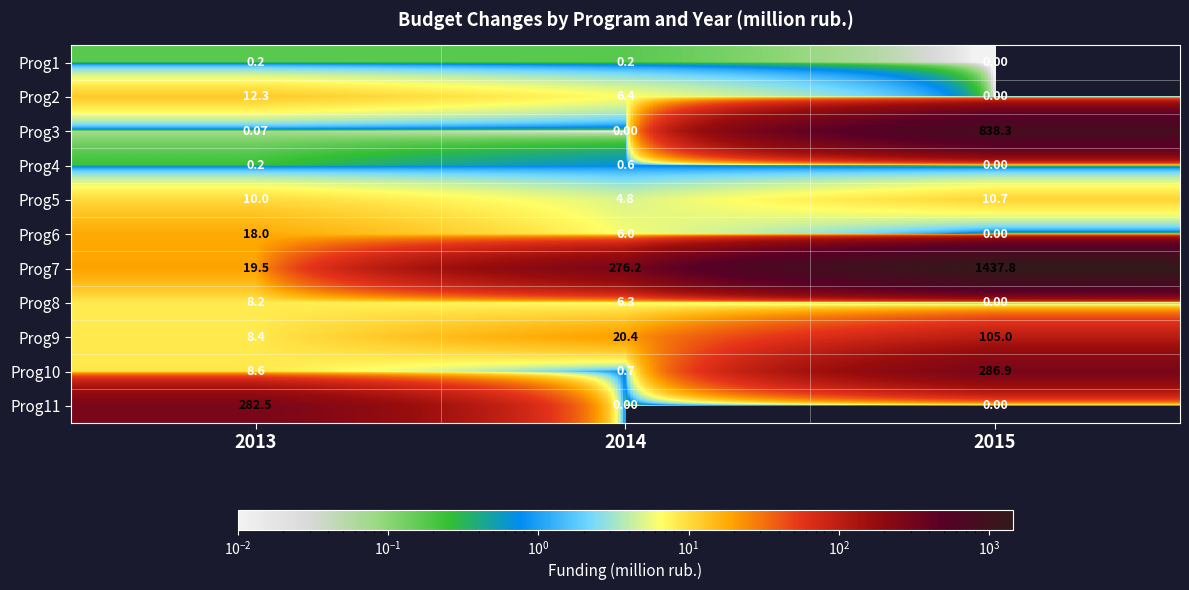

Is the value of Prog3 at 2015 greater than the value of Prog5 at 2013?

Yes